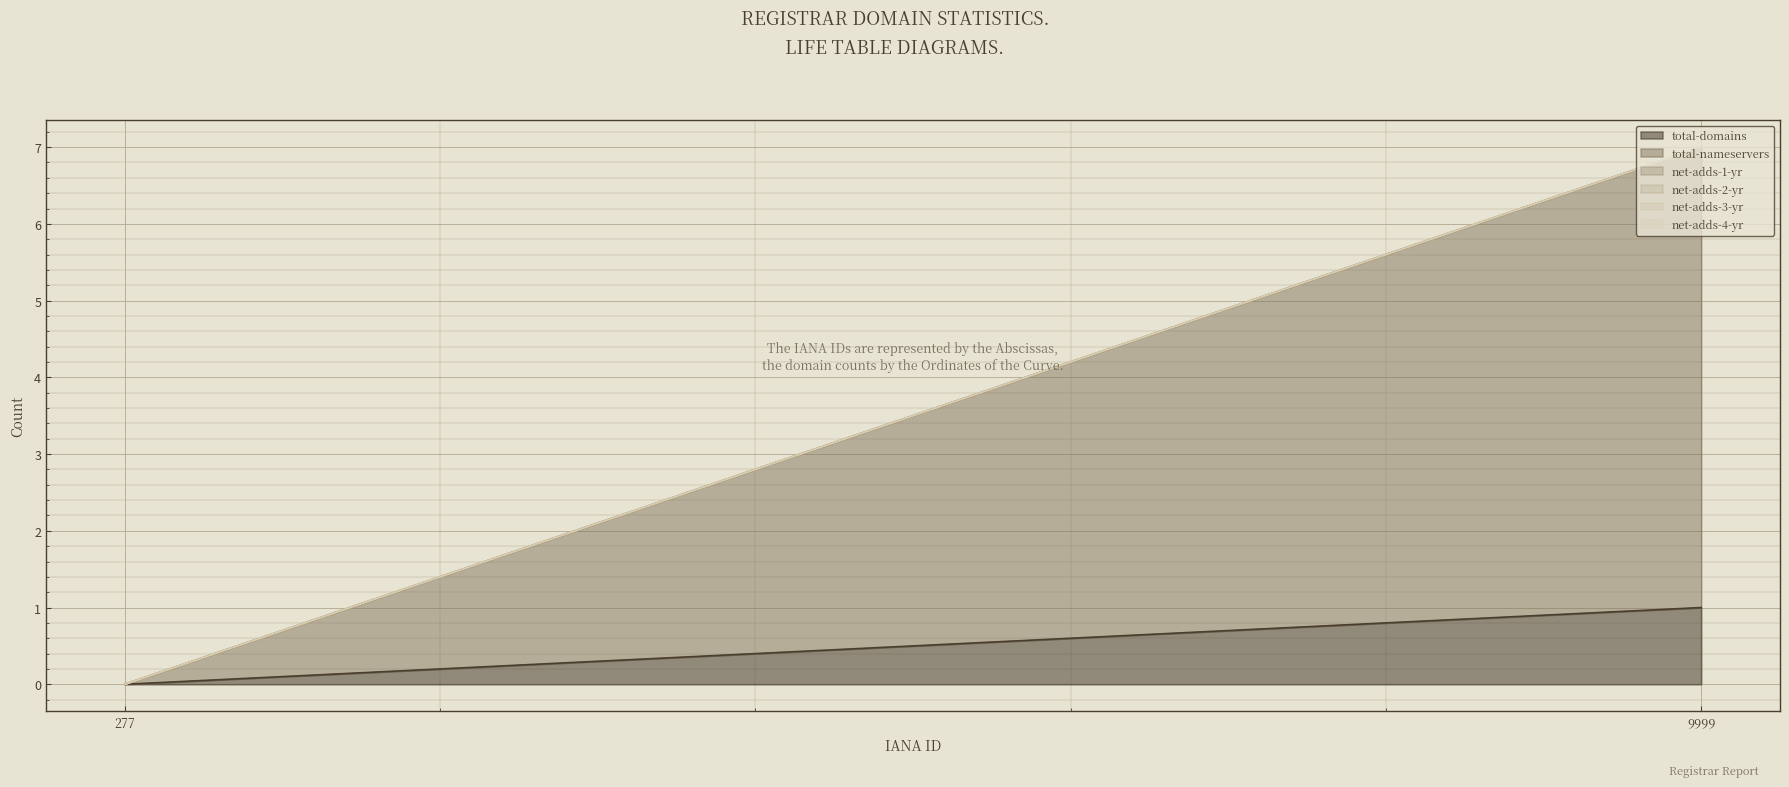

The total-nameservers series shows 0 at 277. True or false?

True